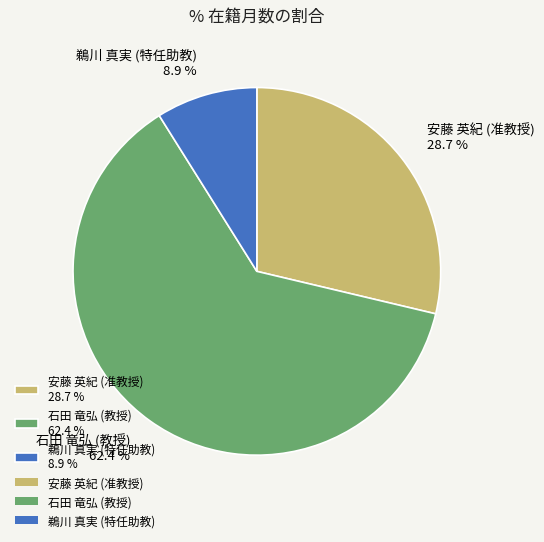

What percentage is the 安藤 英紀 (准教授) slice, to the nearest percent?

29%